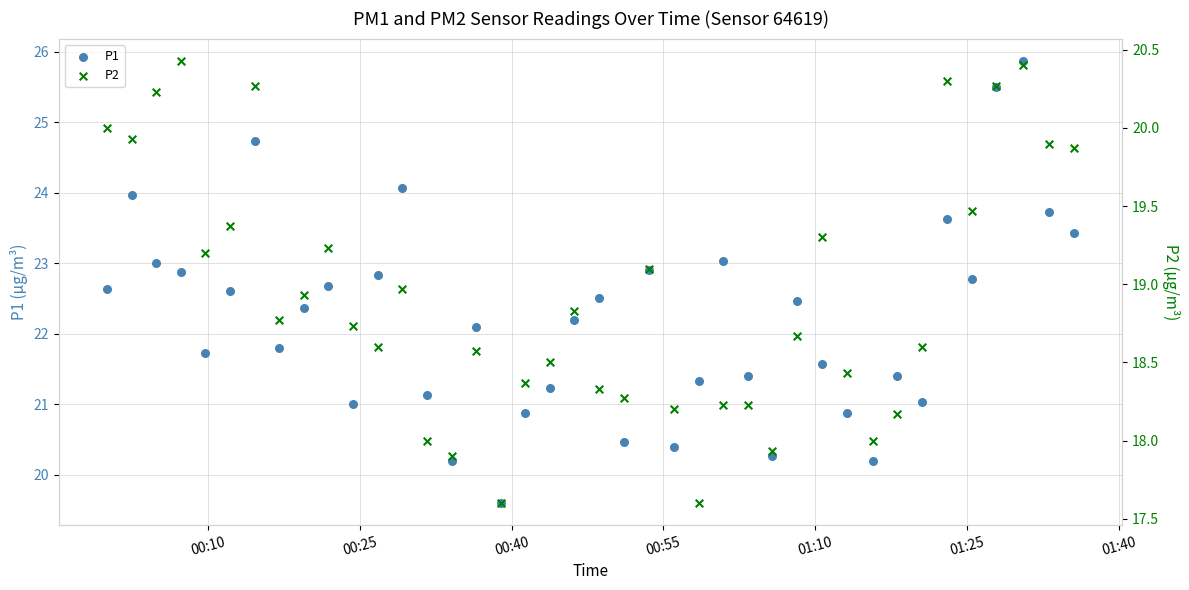

Which series has the largest Y range (max minus min)?

P1